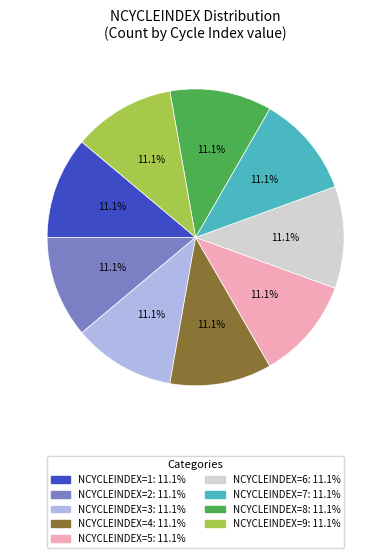

Is there any slice that represents more than half of the pie?

No